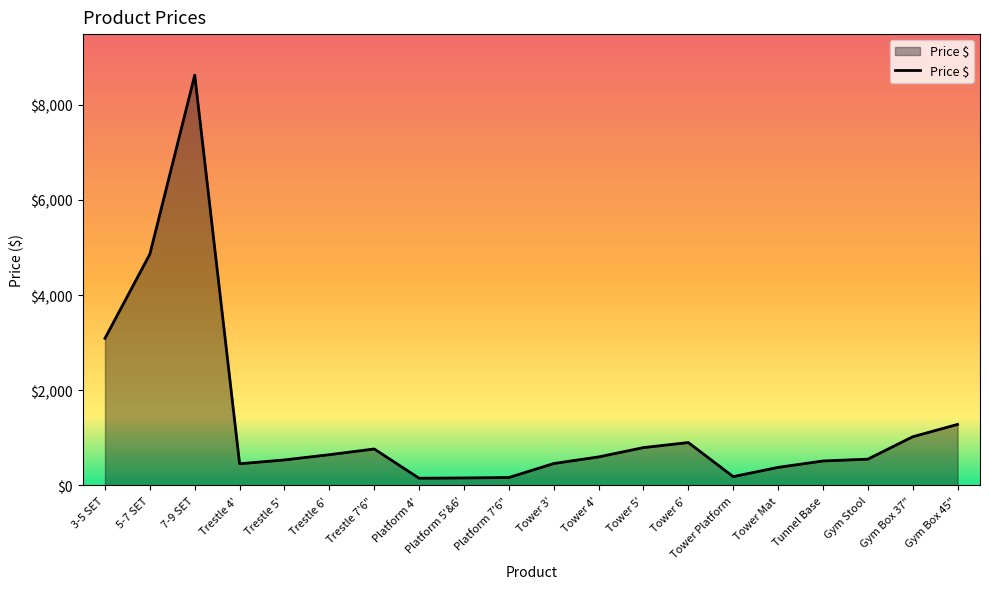

What is the difference between the maximum and second lowest values?

8467